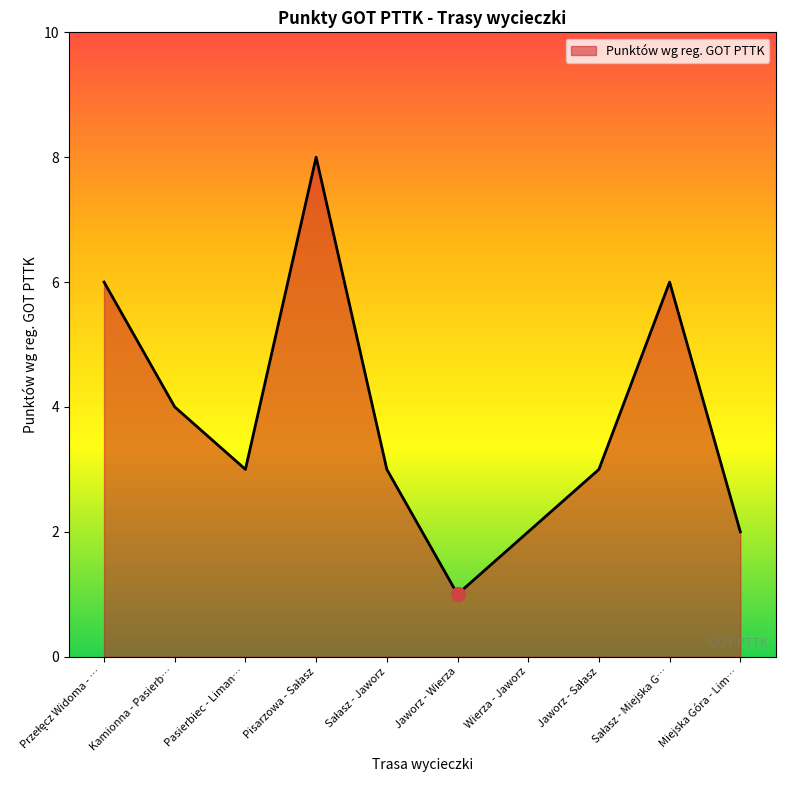

How many lines are shown in the chart?

1